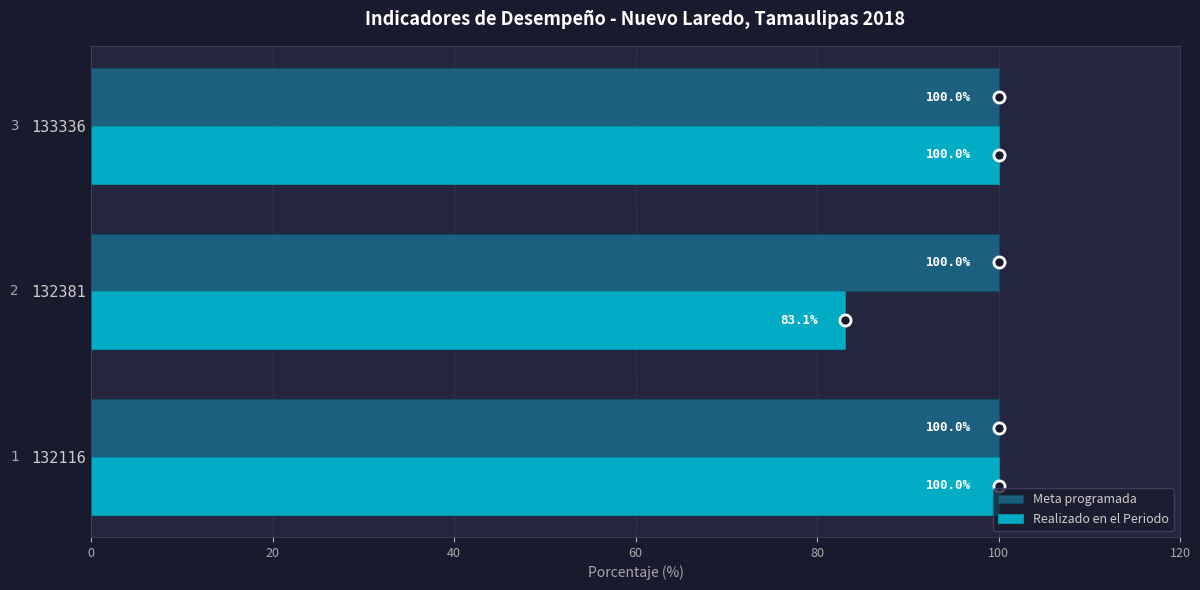

List the series in order of their overall mean, highest first.

Meta programada, Realizado en el Periodo